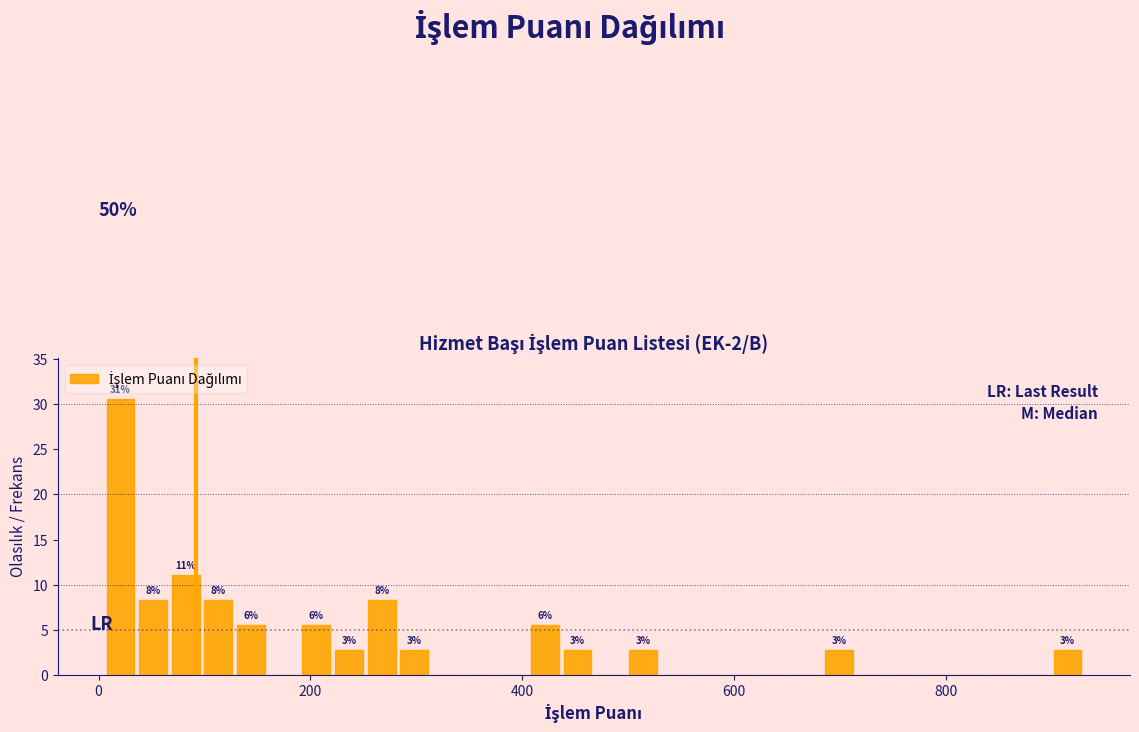

Around what value on the x-axis is the tallest bar? Give the approximate position of its centre, as read against the axis.

20